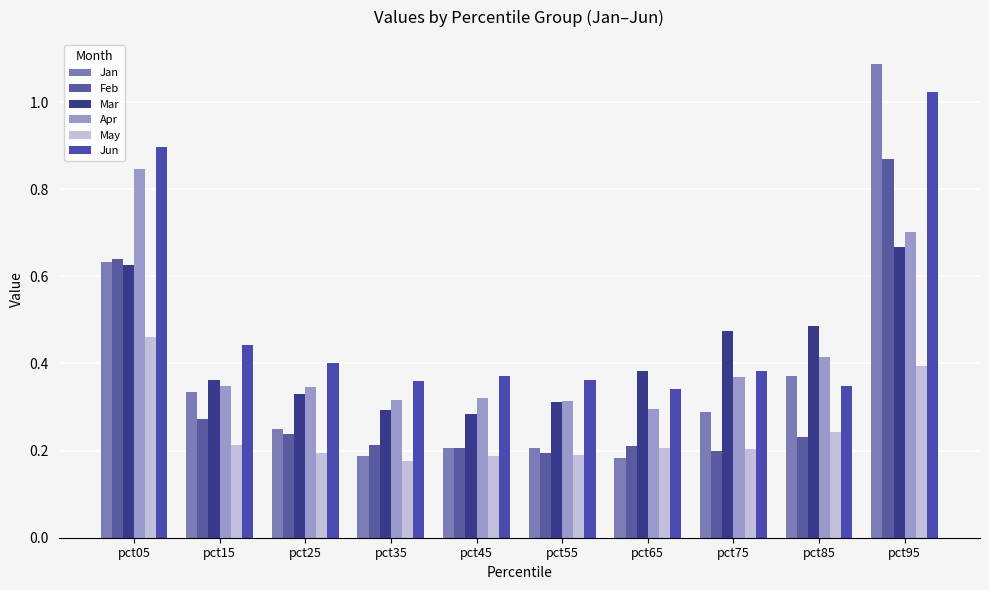

Between pct65 and pct25, which is larger?

pct25